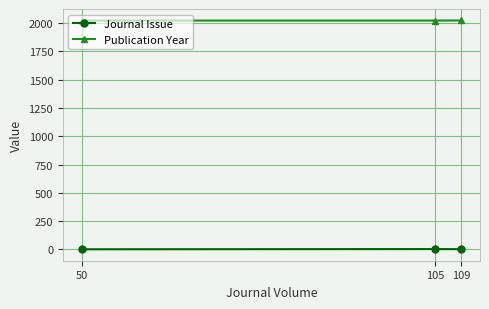

What is the value of the Journal Issue point at the 3rd from the left?

2